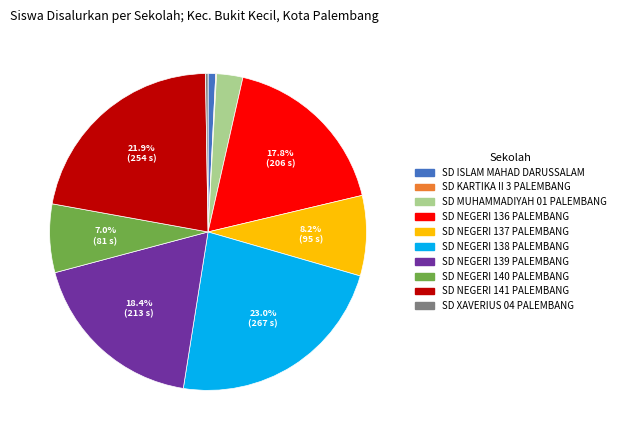

To the nearest percent, what is the average slice percentage?

10%